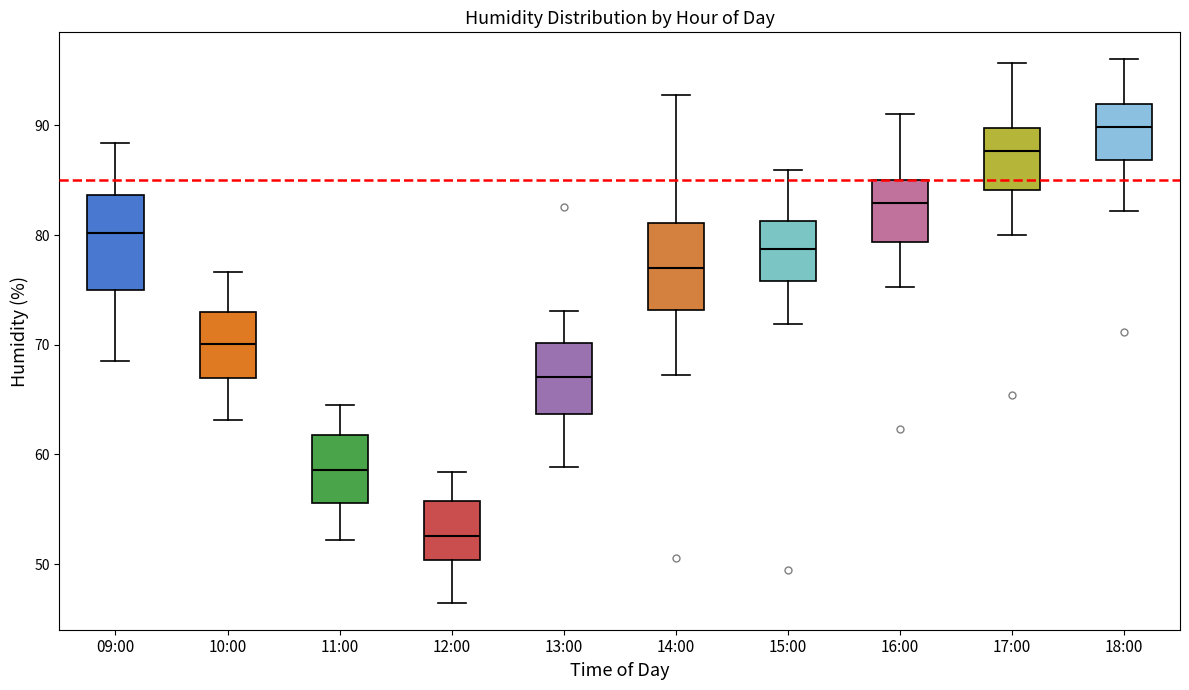

Which box has the lowest median line?

12:00